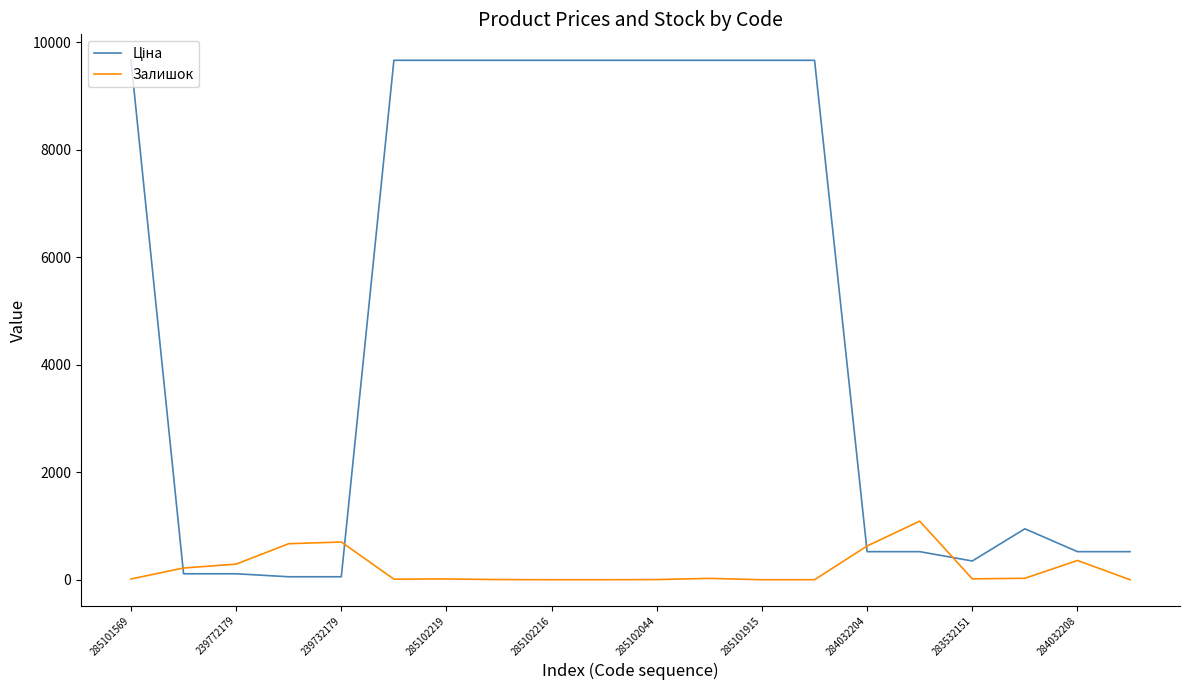

What is the highest value of the Залишок series?

1090.0